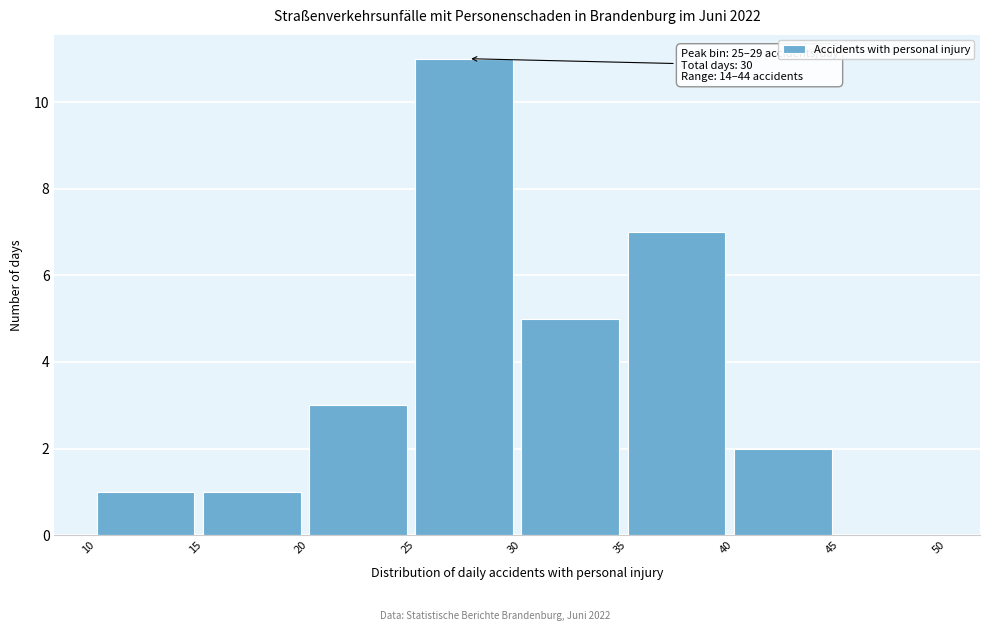

Which range on the x-axis has the tallest bar?

25 to 30